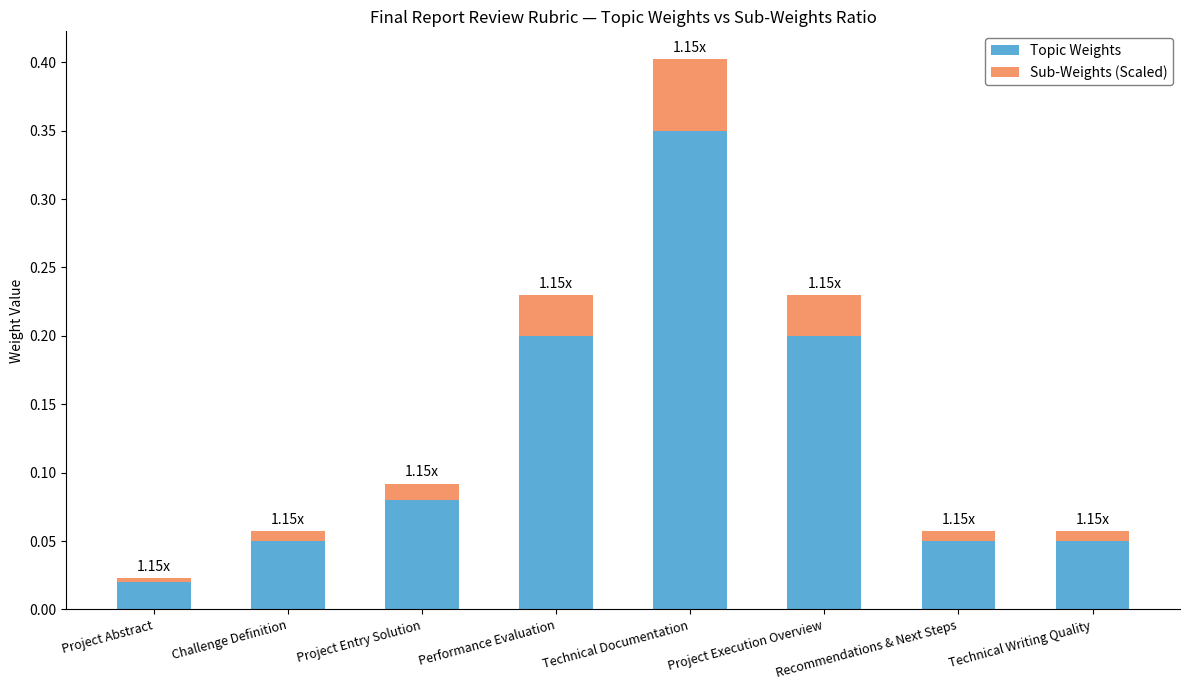

What is the sum of all Topic Weights values?

1.0